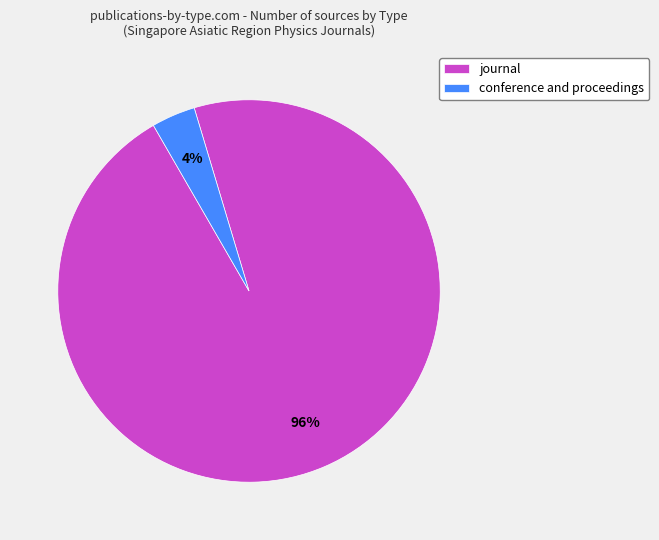

How many segments does this pie chart have?

2